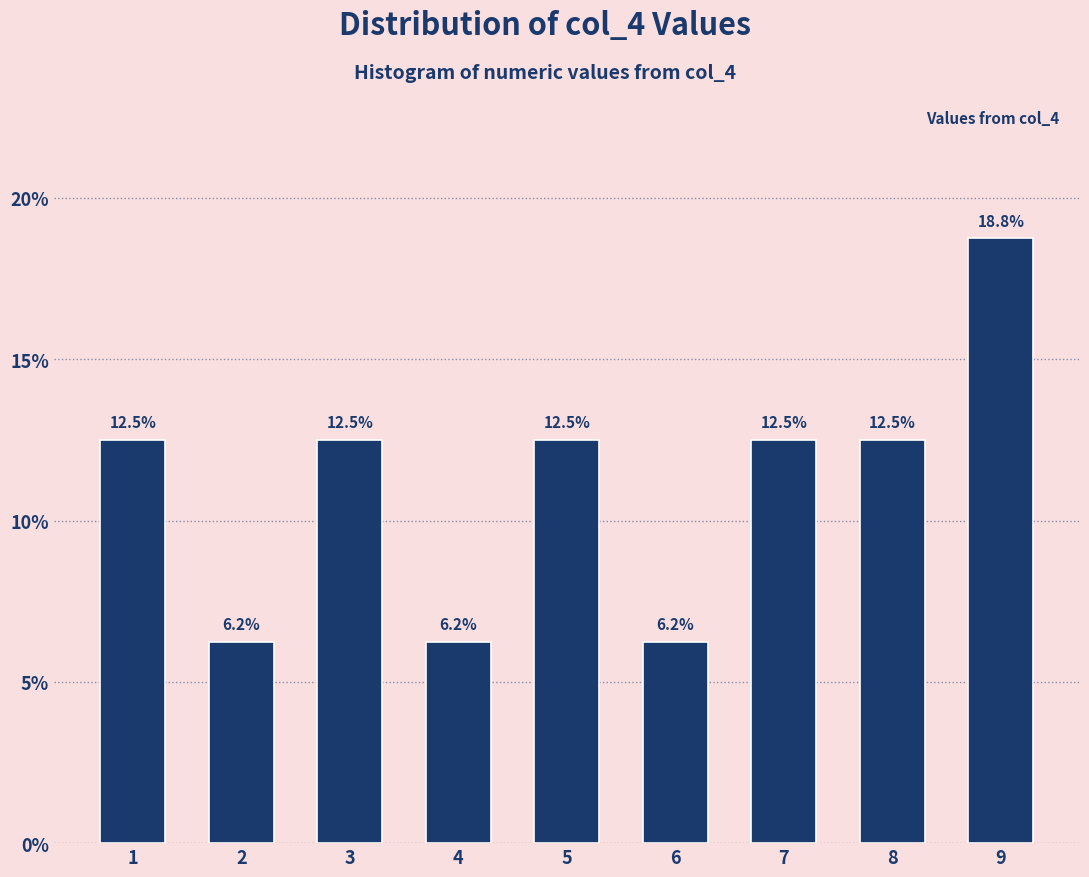

The value at 1 is 12.5. True or false?

True